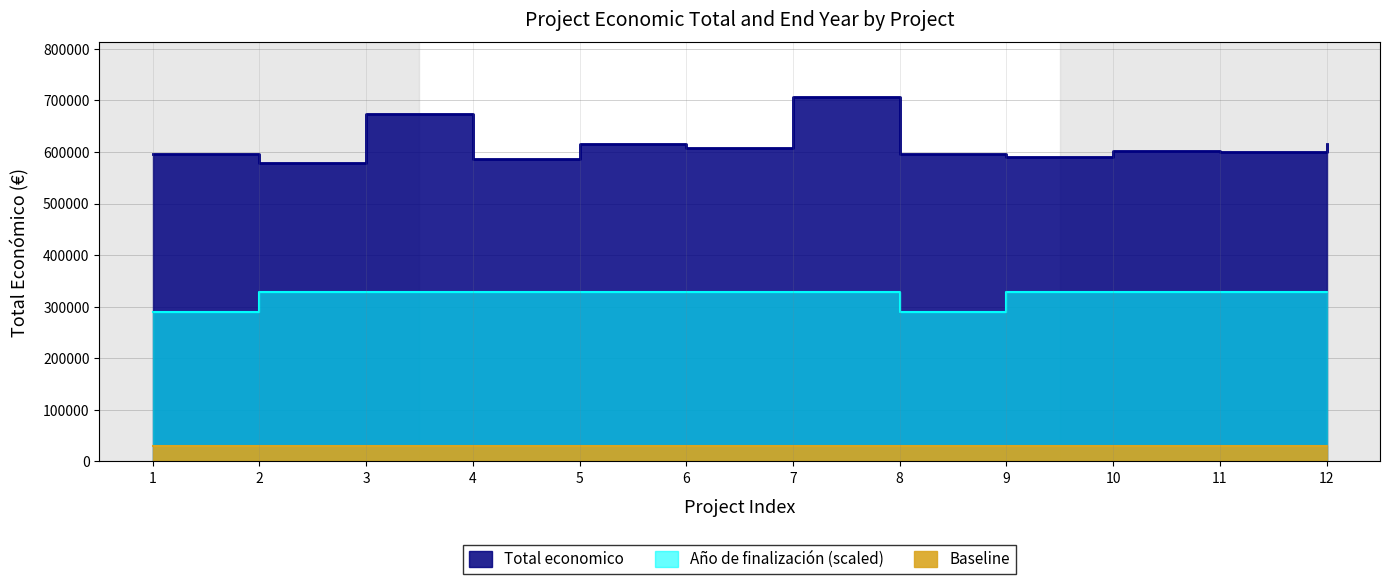

What is the value of the Total economico point at the 1st from the left?

595173.0